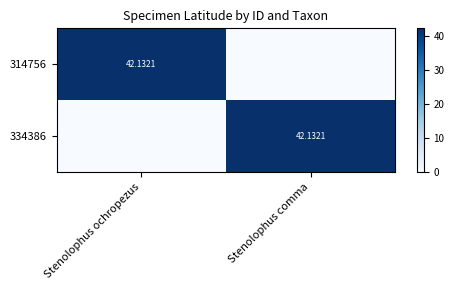

Where is 314756 nearest to the value 21?

Stenolophus comma